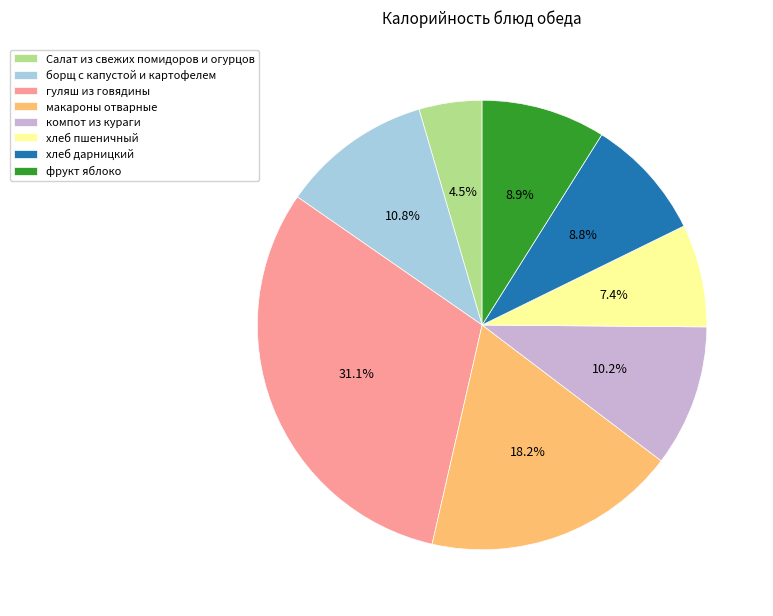

To the nearest percent, what is the average slice percentage?

12%